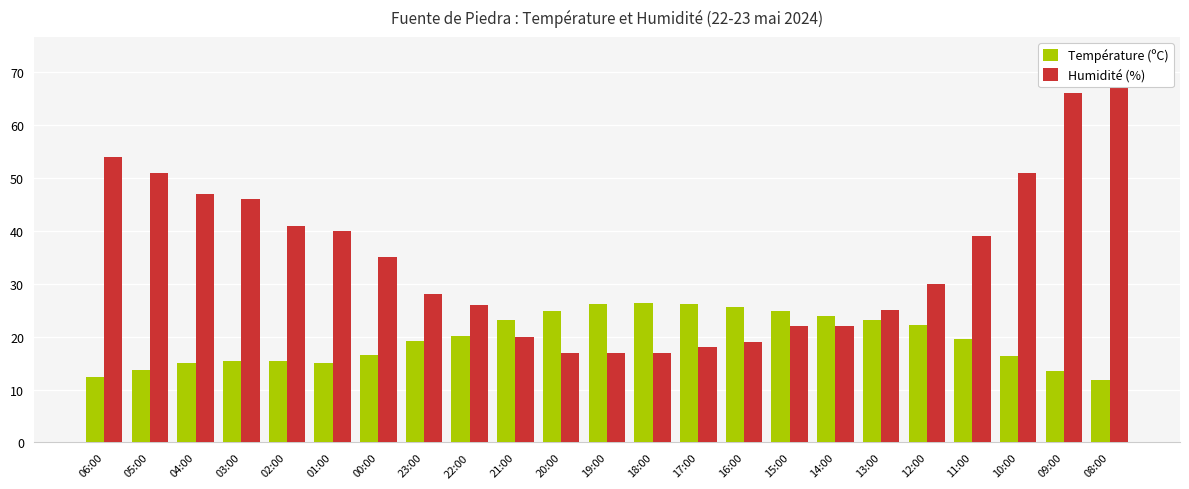

What position from the left is 18:00?

13